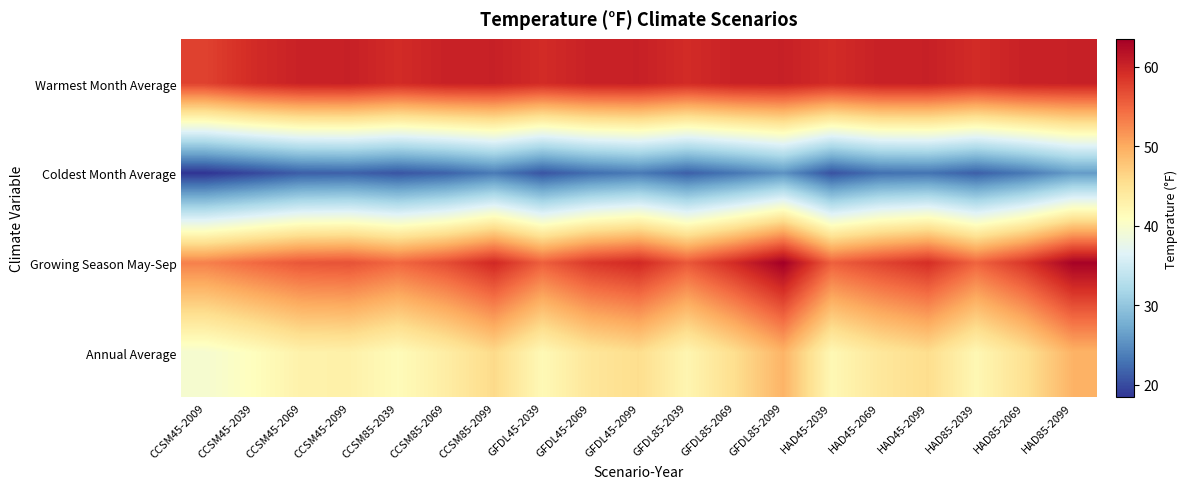

Reading left to right, transcribe all the data shown in this chart.

Annual Average: CCSM45-2009=39.6	CCSM45-2039=41.0	CCSM45-2069=42.8	CCSM45-2099=42.9	CCSM85-2039=41.5	CCSM85-2069=43.4	CCSM85-2099=45.9	GFDL45-2039=41.8	GFDL45-2069=44.5	GFDL45-2099=45.6	GFDL85-2039=42.3	GFDL85-2069=45.5	GFDL85-2099=49.3	HAD45-2039=41.9	HAD45-2069=44.3	HAD45-2099=45.6	HAD85-2039=42.0	HAD85-2069=45.1	HAD85-2099=49.4
Growing Season May-Sep: CCSM45-2009=53.0	CCSM45-2039=54.7	CCSM45-2069=56.0	CCSM45-2099=56.4	CCSM85-2039=54.8	CCSM85-2069=56.7	CCSM85-2099=59.6	GFDL45-2039=55.4	GFDL45-2069=58.3	GFDL45-2099=59.6	GFDL85-2039=56.0	GFDL85-2069=59.5	GFDL85-2099=63.5	HAD45-2039=55.4	HAD45-2069=57.3	HAD45-2099=59.1	HAD85-2039=55.1	HAD85-2069=58.5	HAD85-2099=63.1
Coldest Month Average: CCSM45-2009=18.4	CCSM45-2039=19.8	CCSM45-2069=21.4	CCSM45-2099=21.6	CCSM85-2039=20.8	CCSM85-2069=21.7	CCSM85-2099=23.6	GFDL45-2039=20.7	GFDL45-2069=22.6	GFDL45-2099=23.5	GFDL85-2039=21.5	GFDL85-2069=23.2	GFDL85-2099=25.5	HAD45-2039=20.5	HAD45-2069=22.8	HAD45-2099=23.0	HAD85-2039=21.5	HAD85-2069=23.4	HAD85-2099=26.2
Warmest Month Average: CCSM45-2009=57.6	CCSM45-2039=59.4	CCSM45-2069=60.2	CCSM45-2099=60.3	CCSM85-2039=59.4	CCSM85-2069=60.2	CCSM85-2099=60.3	GFDL45-2039=59.4	GFDL45-2069=60.2	GFDL45-2099=60.3	GFDL85-2039=59.4	GFDL85-2069=60.2	GFDL85-2099=60.3	HAD45-2039=59.4	HAD45-2069=60.2	HAD45-2099=60.3	HAD85-2039=59.4	HAD85-2069=60.2	HAD85-2099=60.3